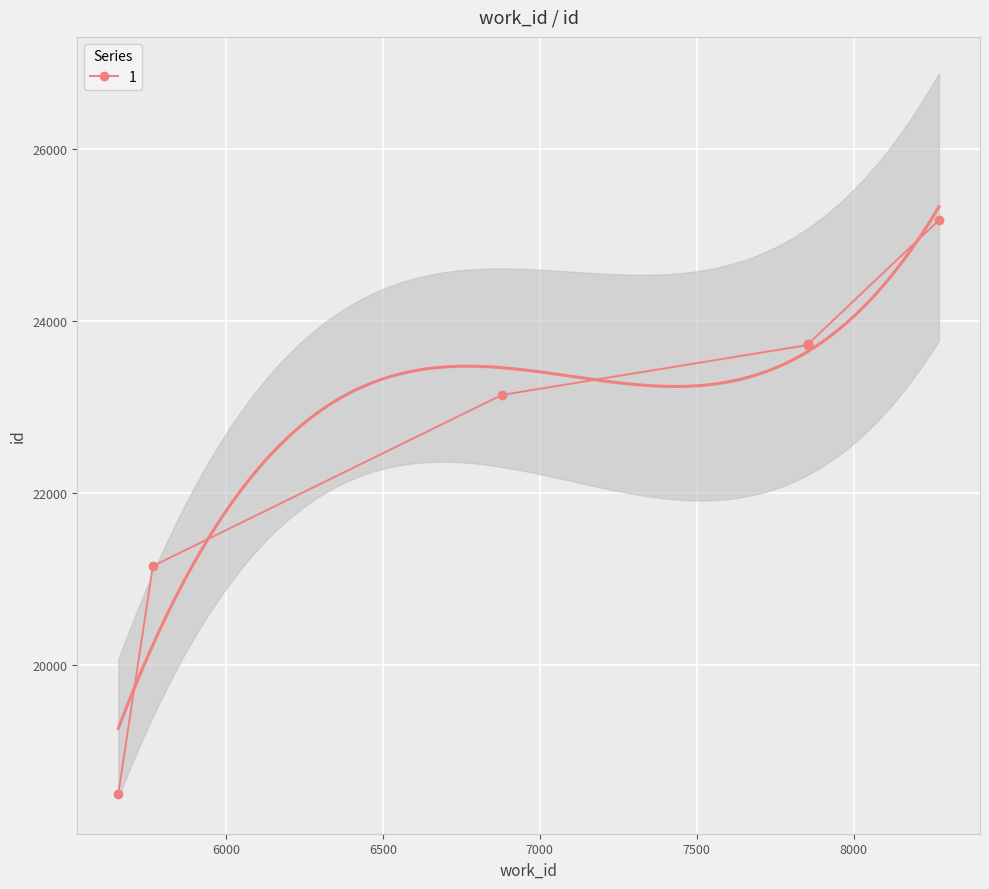

What is the value of the 7th point from the left?

23722